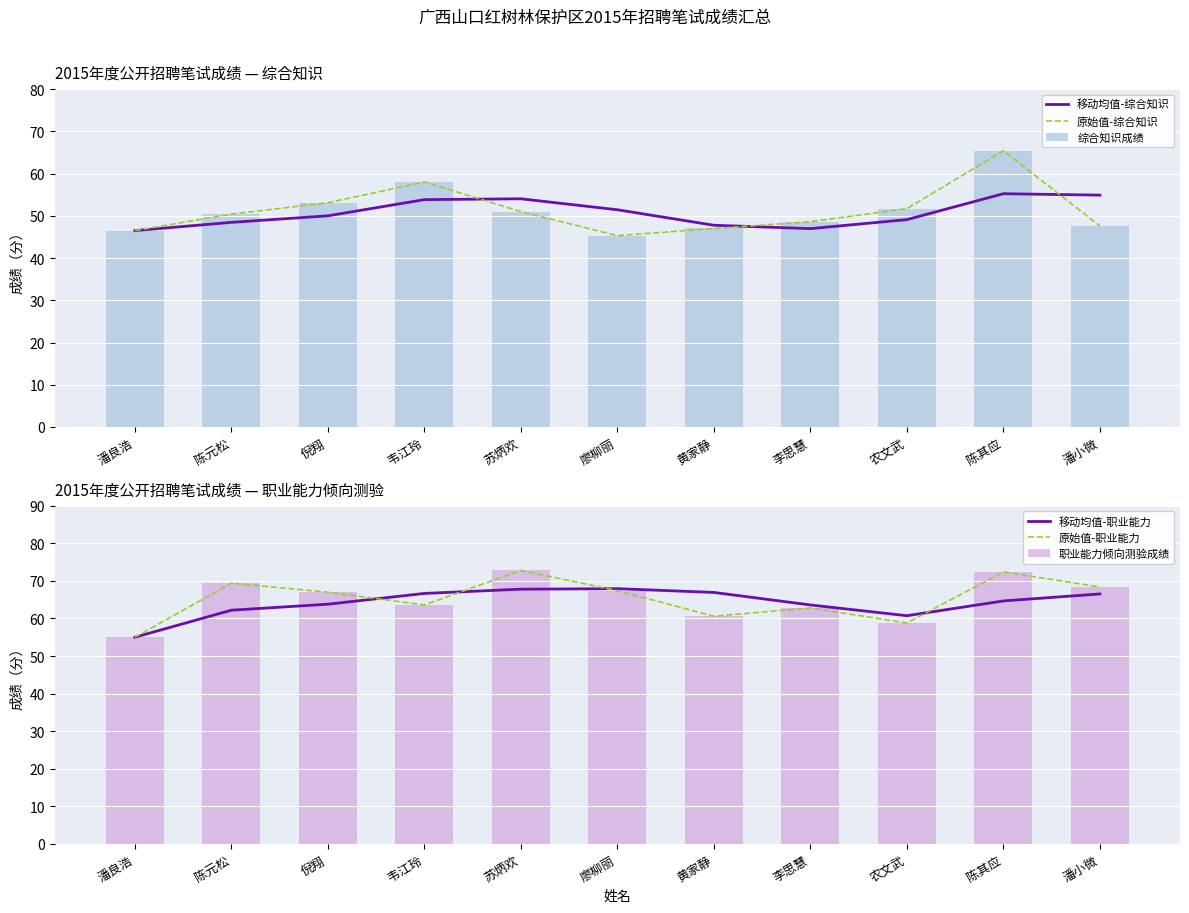

Rank the categories by 移动均值-职业能力 value from highest to lowest.

廖柳丽, 苏炳欢, 黄家静, 韦江玲, 潘小微, 陈其应, 倪翔, 李思慧, 陈元松, 农文武, 潘良浩